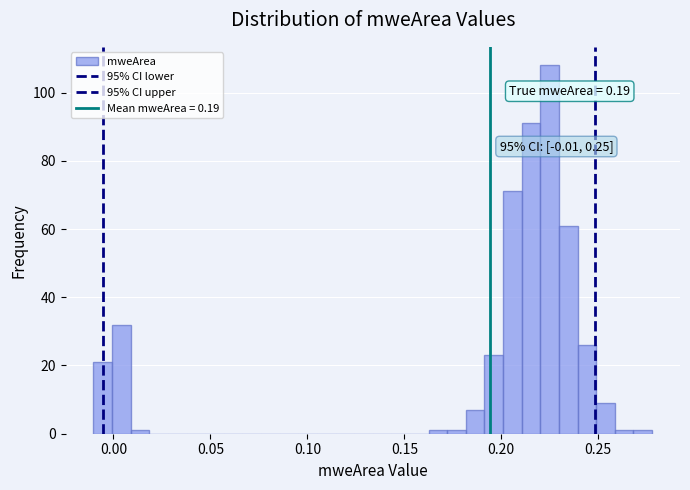

Read against the x-axis, roughly where is the centre of the tallest bar?

0.225